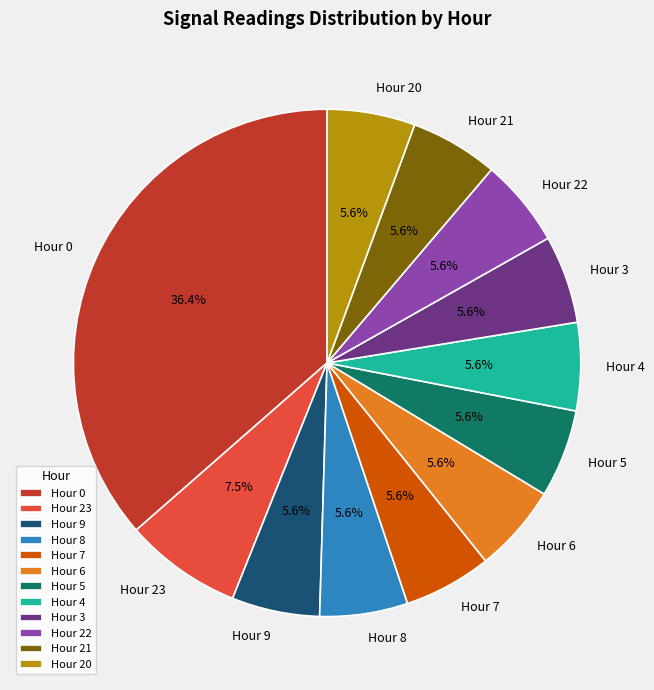

Does Hour 7 represent more than half of the total?

No